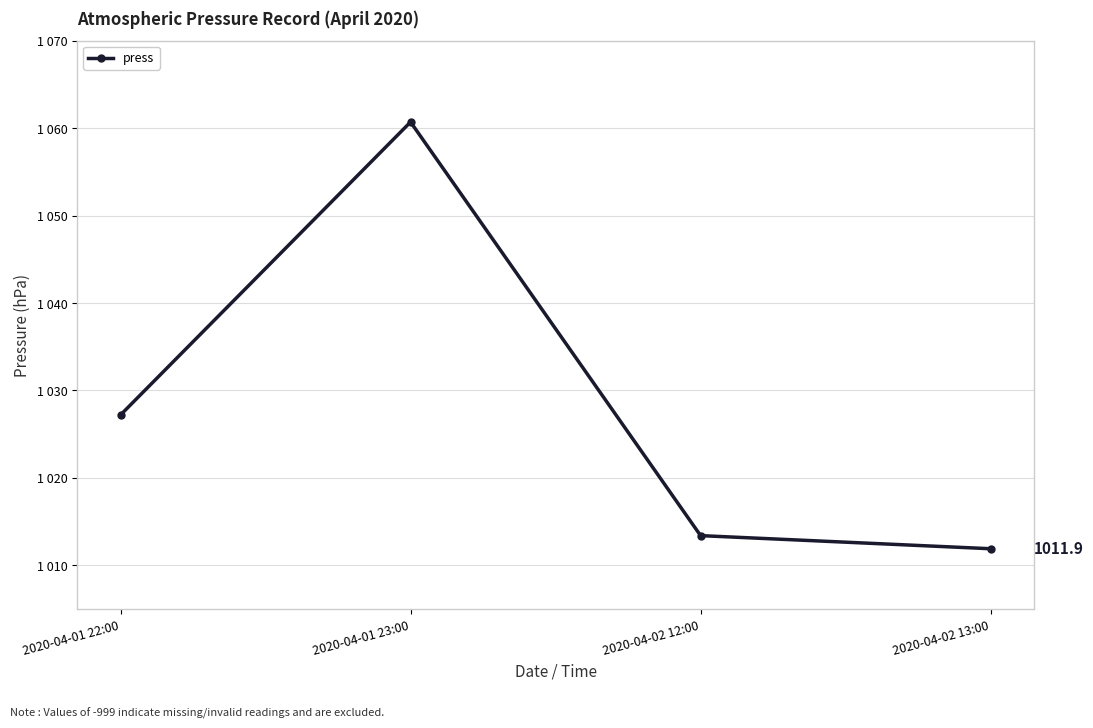

What is the average value?

1028.3